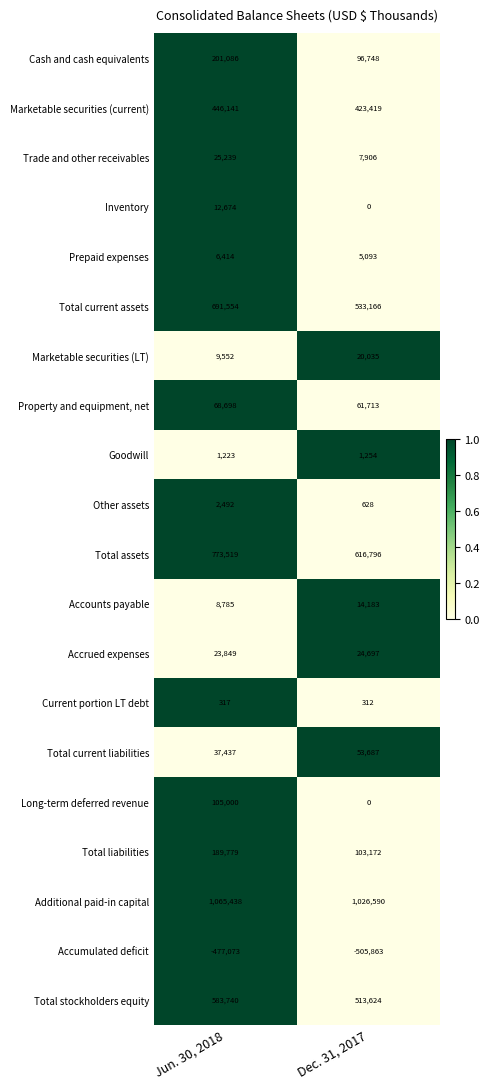

List the series in order of their peak value, highest first.

Additional paid-in capital, Total assets, Total current assets, Total stockholders equity, Marketable securities (current), Cash and cash equivalents, Total liabilities, Long-term deferred revenue, Property and equipment, net, Total current liabilities, Trade and other receivables, Accrued expenses, Marketable securities (LT), Accounts payable, Inventory, Prepaid expenses, Other assets, Goodwill, Current portion LT debt, Accumulated deficit